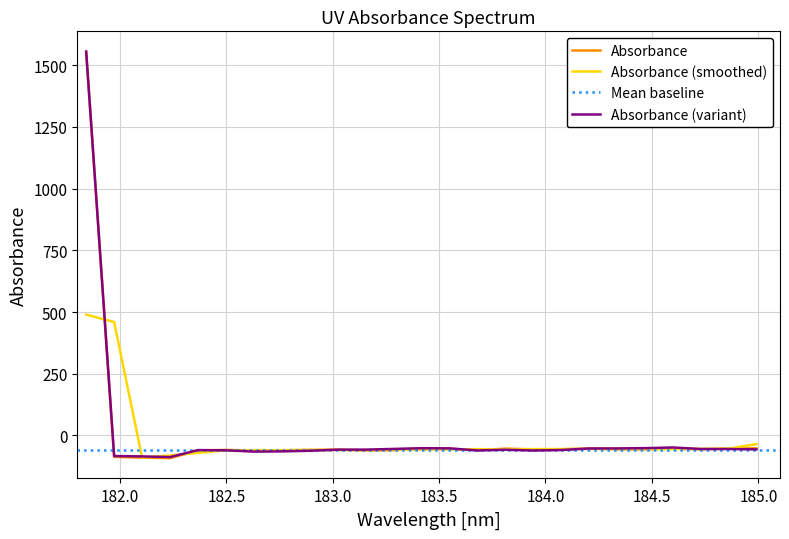

What is the minimum value for Absorbance (smoothed)?

-89.8